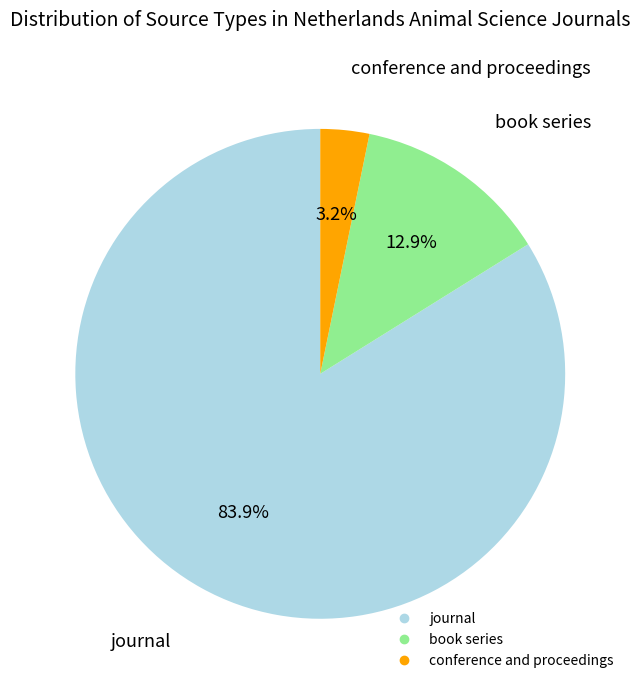

Count the number of slices in the pie.

3